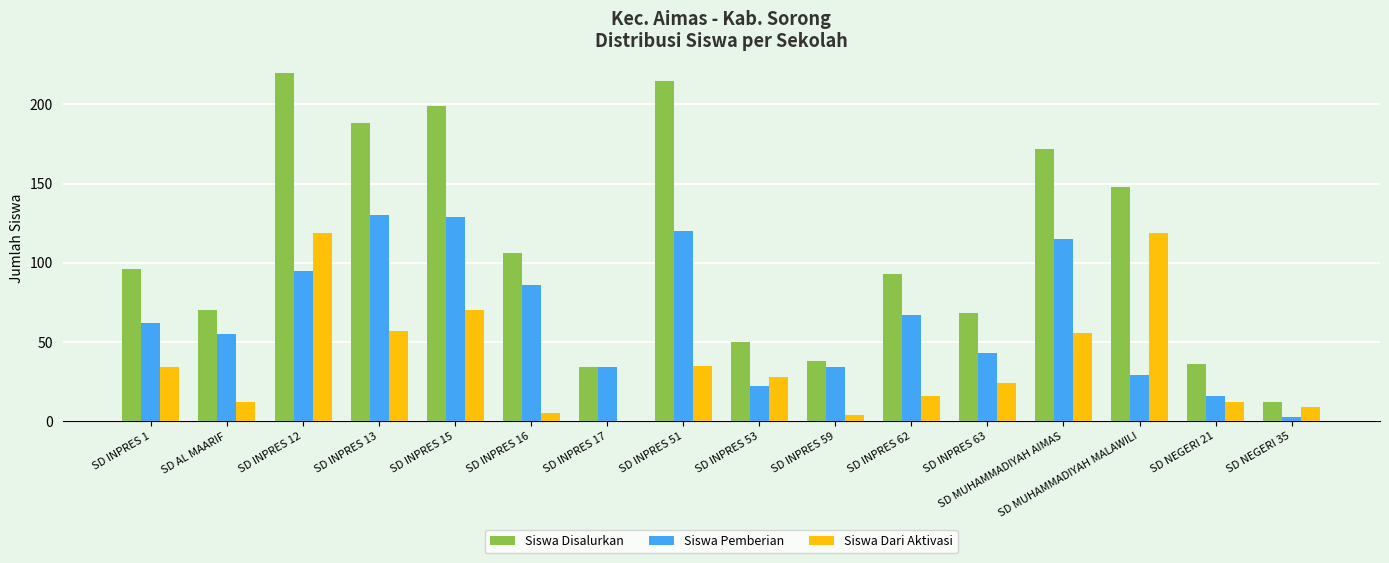

Which category has the highest value across all series?

SD INPRES 12